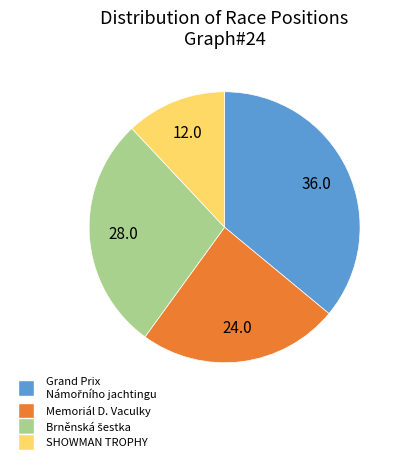

Is there any slice that represents more than half of the pie?

No